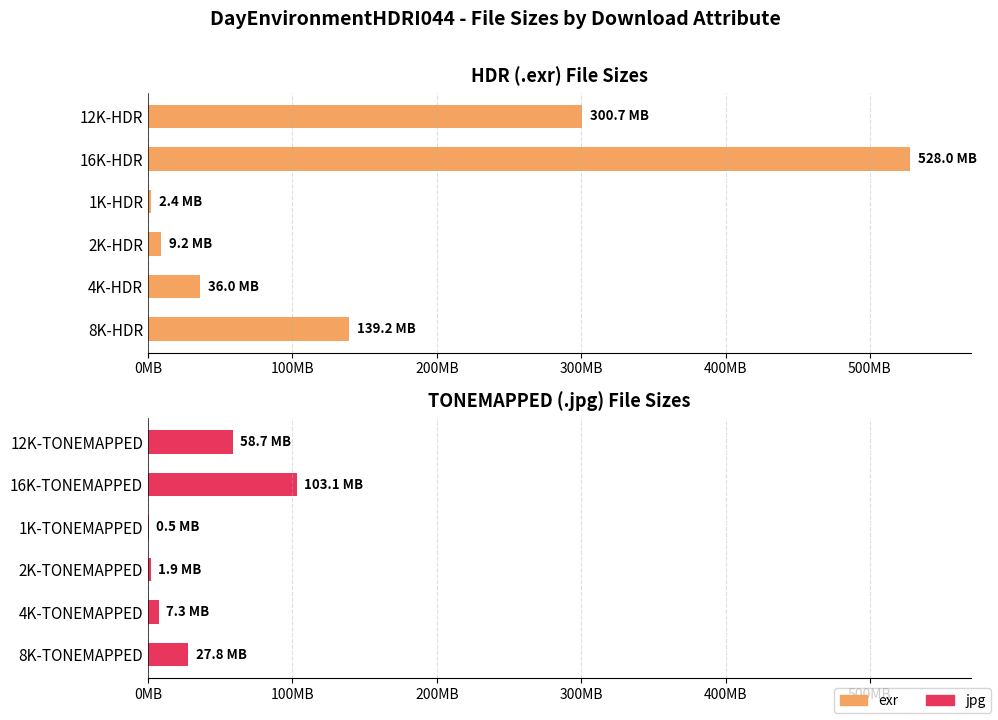

The jpg series shows 2534304 at 2K-TONEMAPPED. True or false?

False